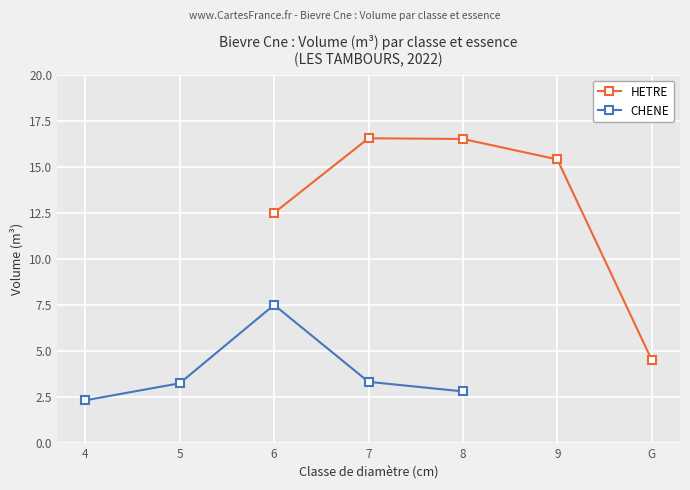

What is the lowest value of the CHENE series?

2.3